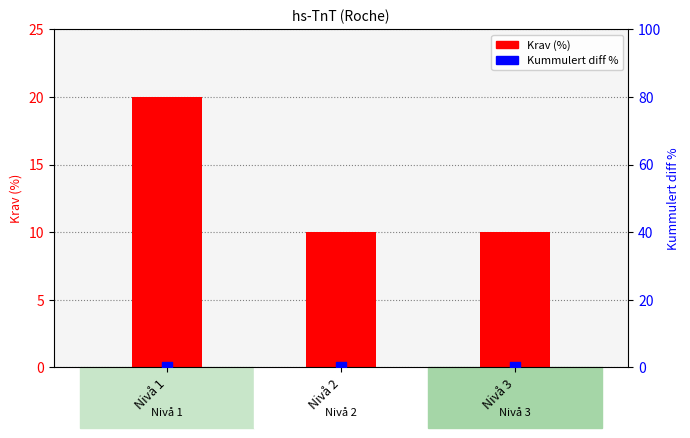

Which series reaches the minimum Y coordinate?

Kummulert diff %